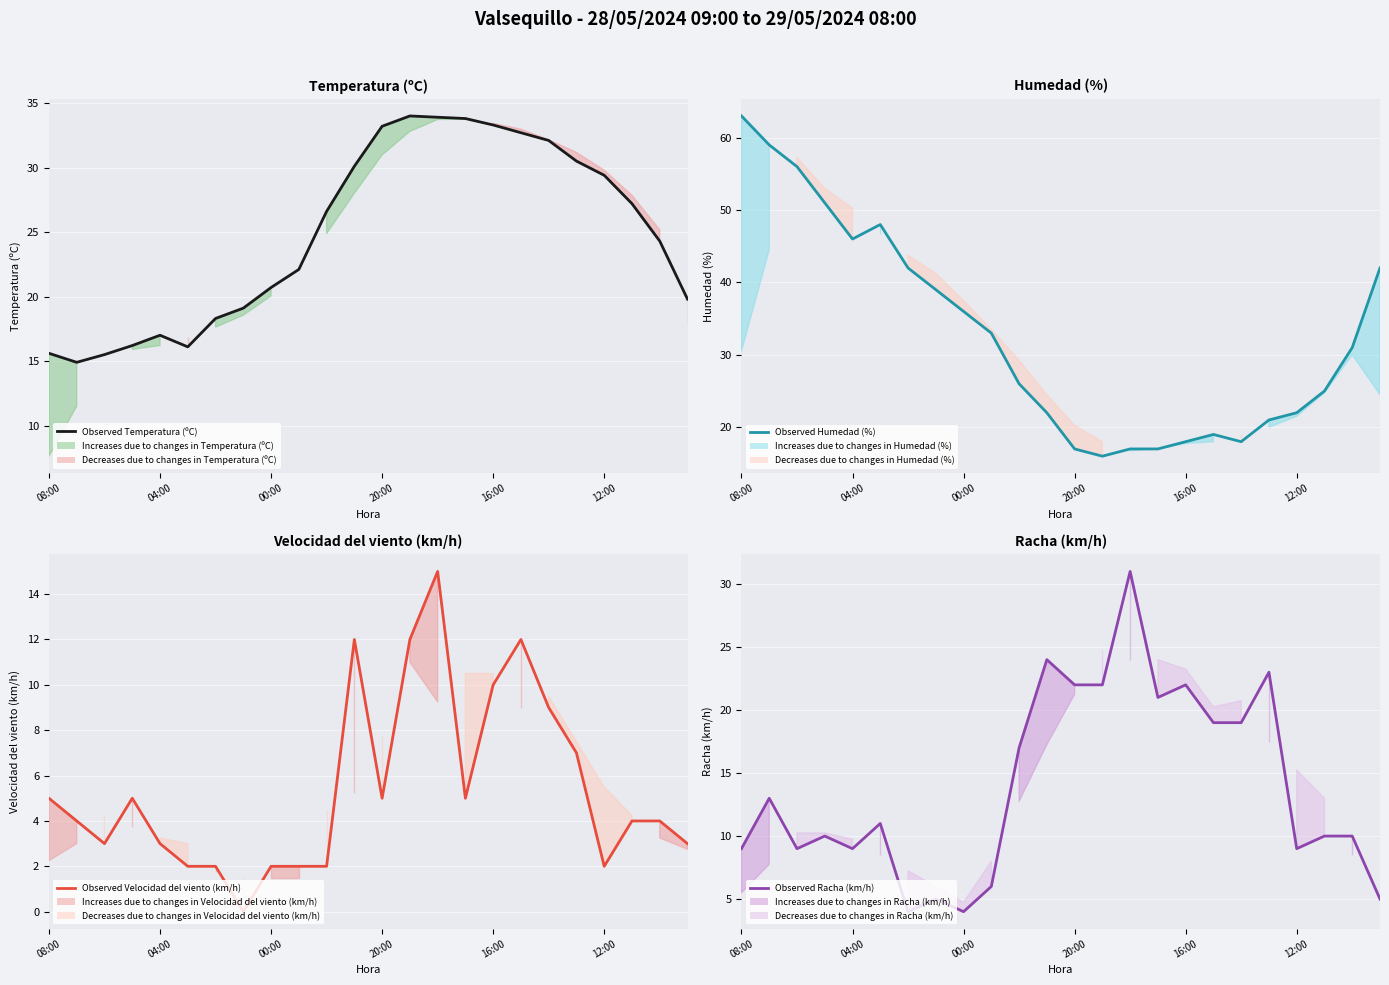

True or false: Observed Velocidad del viento (km/h) and Observed Temperatura (ºC) cross at least once.

False